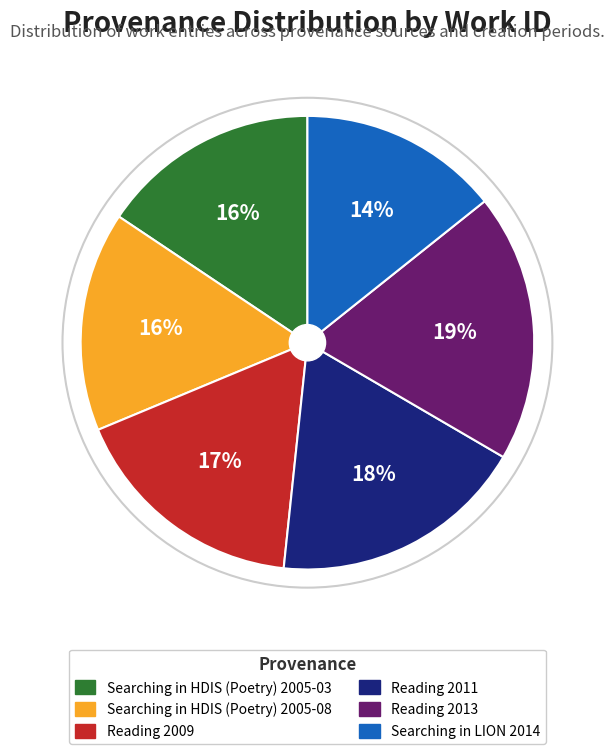

Which slice is the smallest?

Searching in LION 2014